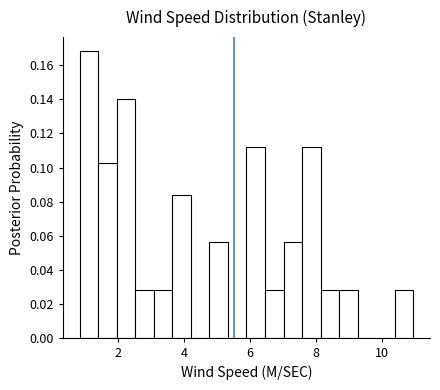

Read against the x-axis, roughly where is the centre of the tallest bar?

1.2